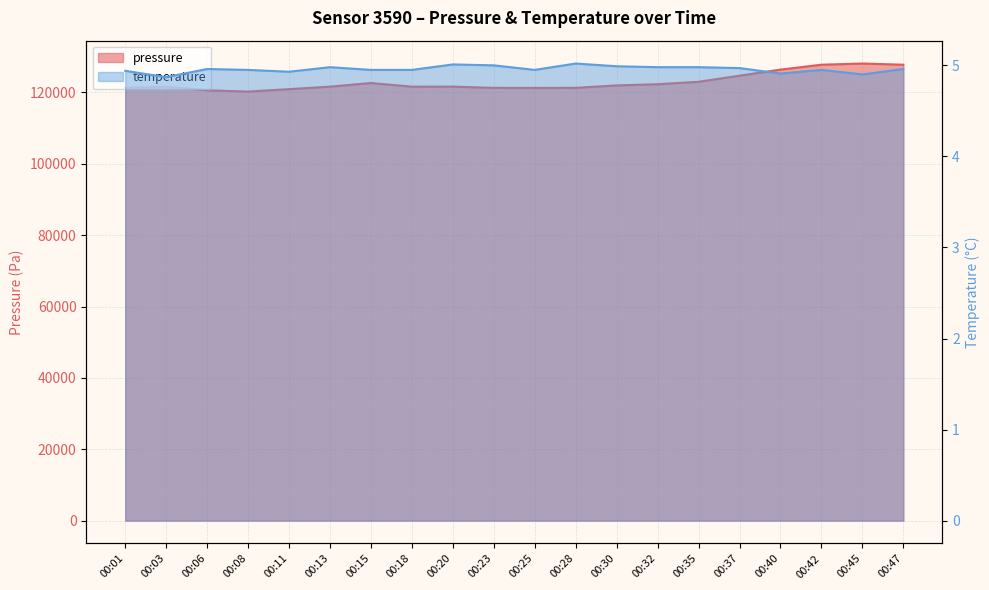

True or false: pressure and temperature intersect in this chart.

False